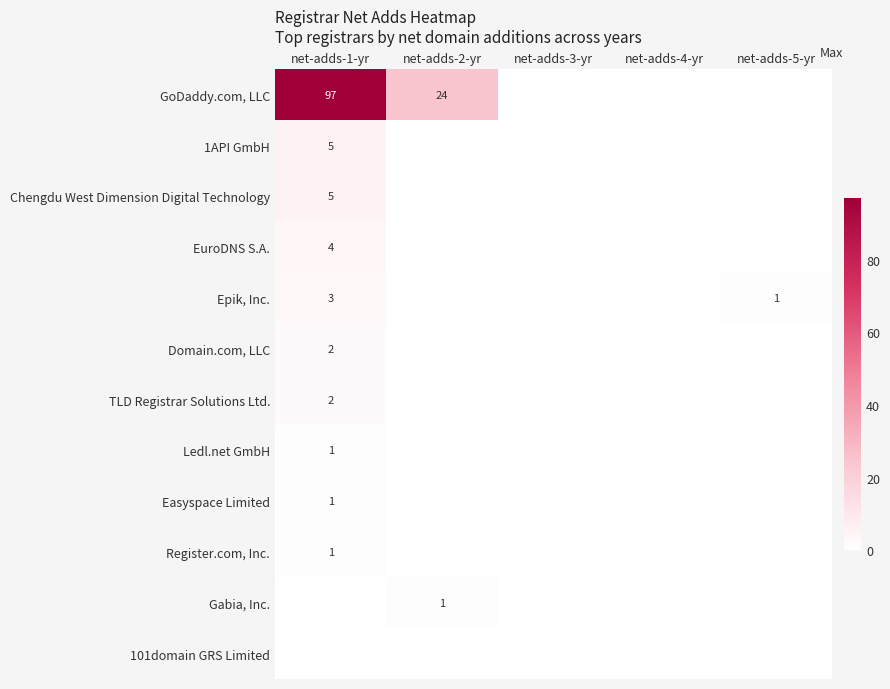

At which category is the sum across all series the highest?

net-adds-1-yr